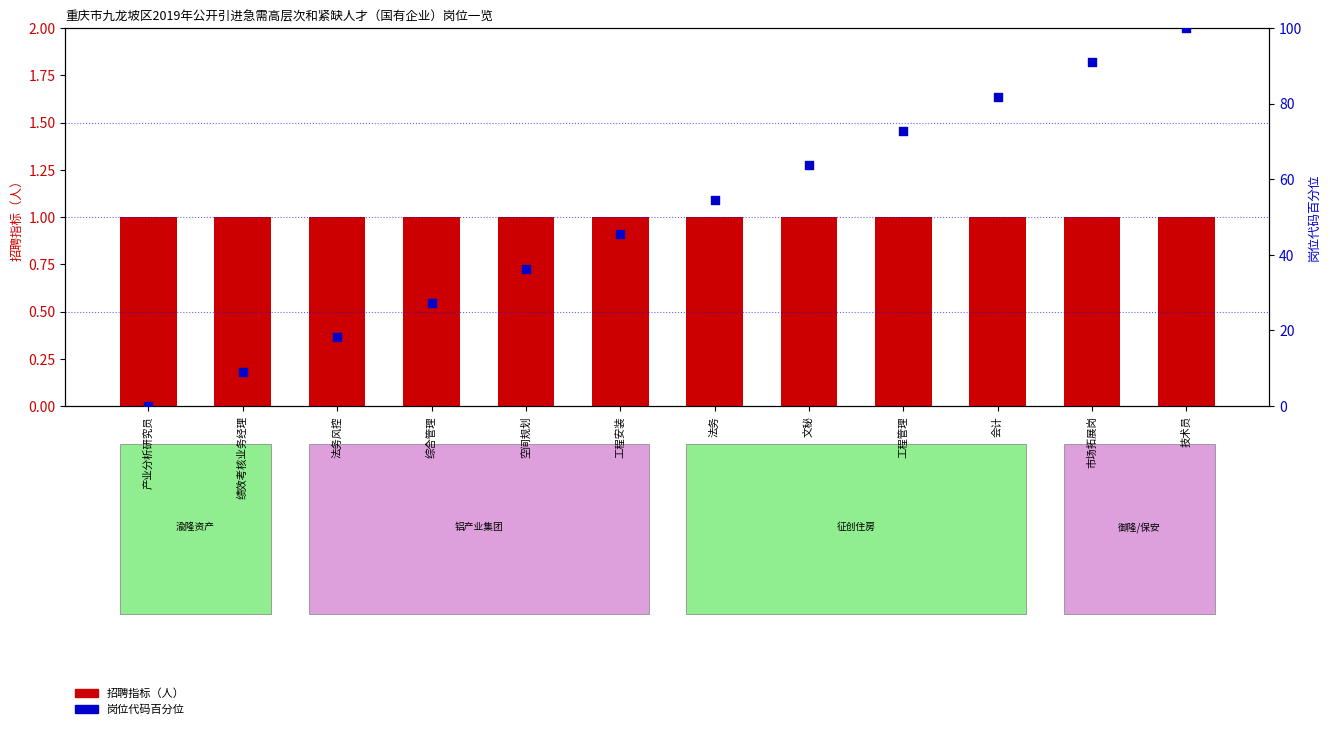

Which series has the largest total across all categories?

岗位代码百分位